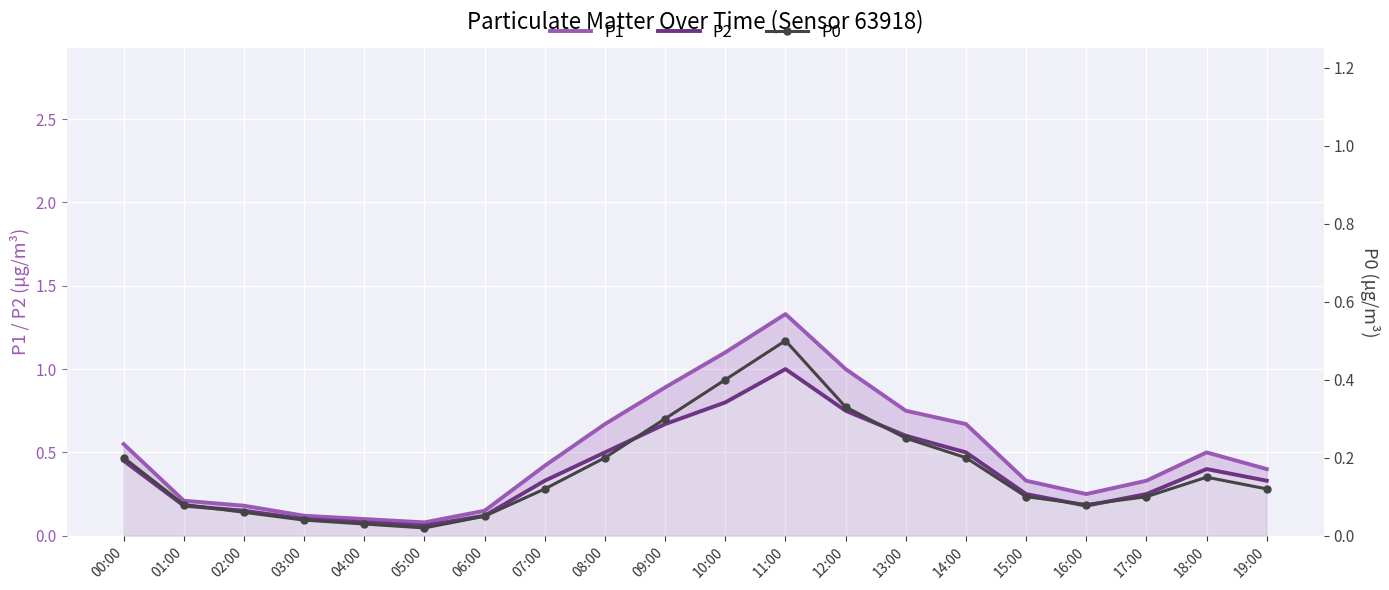

At 15:00, list the series in order from smallest to largest.

P0, P2, P1